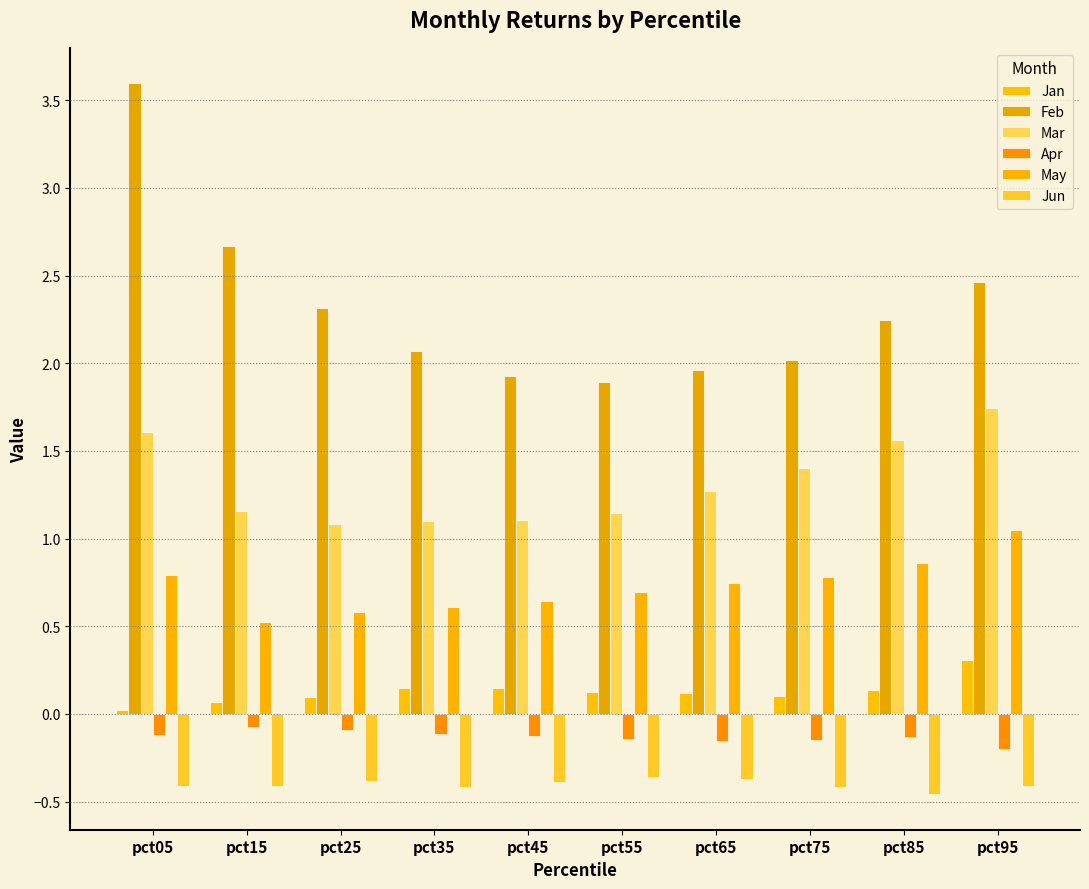

What is the difference between the maximum and second lowest values in the Jun series?

0.1